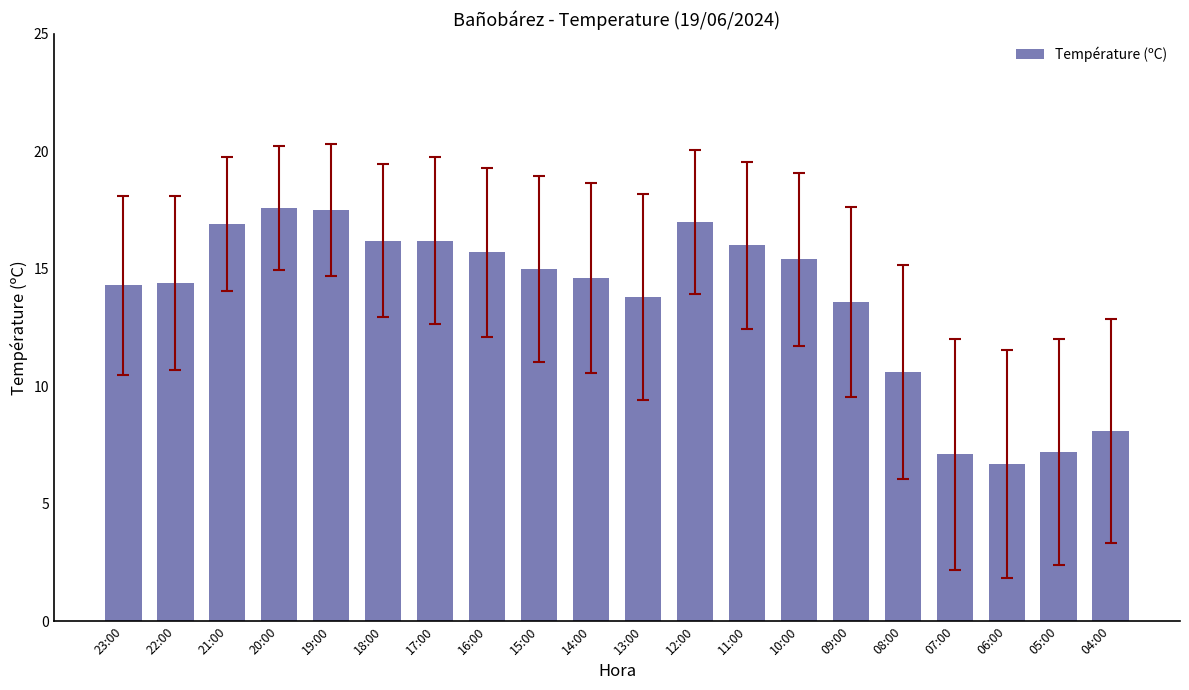

The value at 19:00 is 7.2. True or false?

False